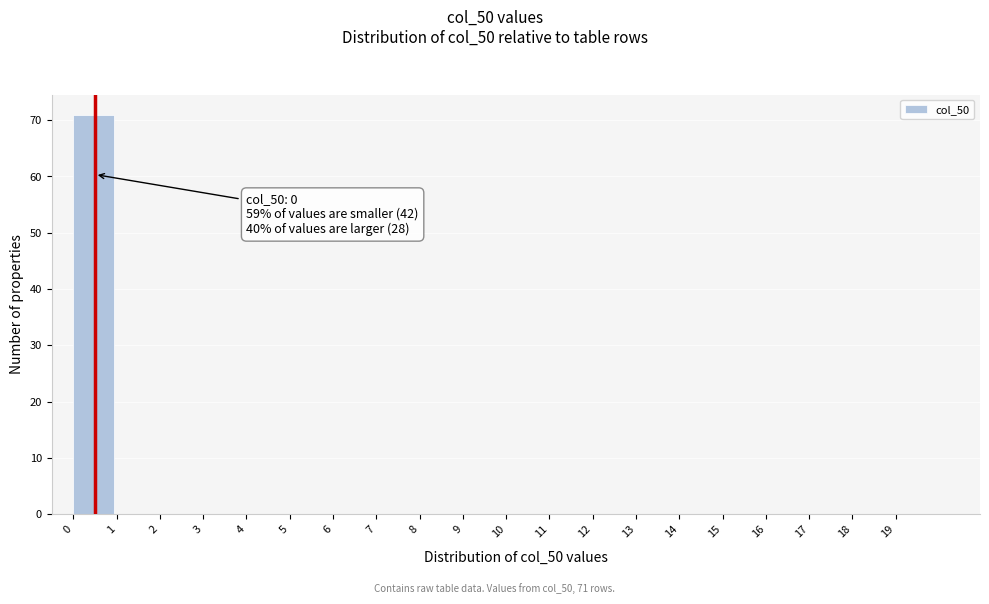

Which range on the x-axis has the tallest bar?

0 to 1